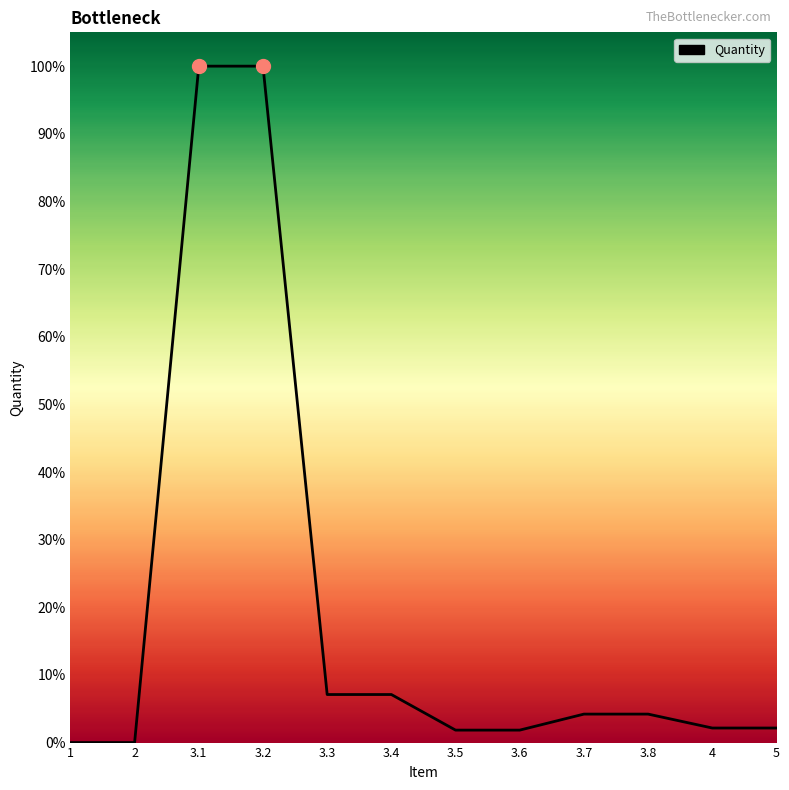

Is it true that the value at 3.4 is 0.1?

True